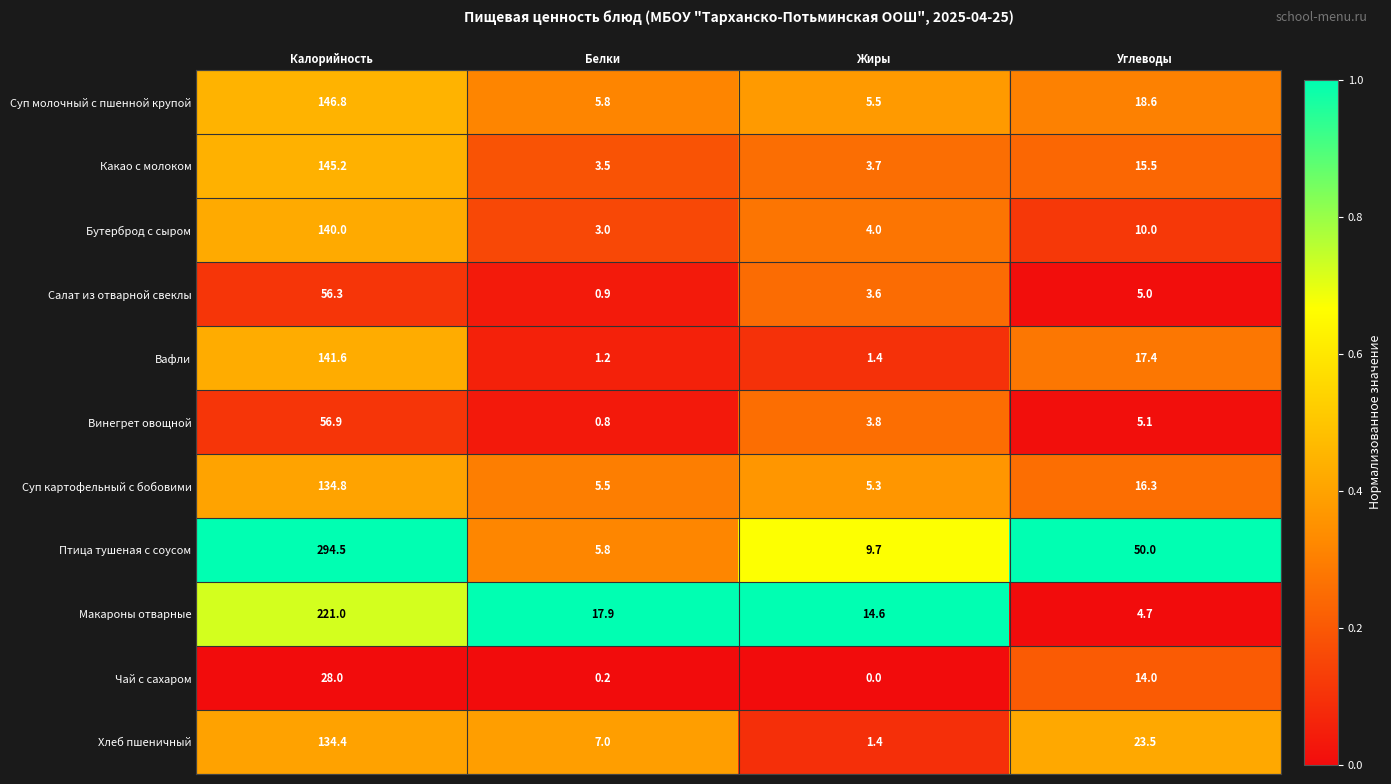

Rank the series at Углеводы from highest to lowest value.

Птица тушеная с соусом, Хлеб пшеничный, Суп молочный с пшенной крупой, Вафли, Суп картофельный с бобовими, Какао с молоком, Чай с сахаром, Бутерброд с сыром, Винегрет овощной, Салат из отварной свеклы, Макароны отварные